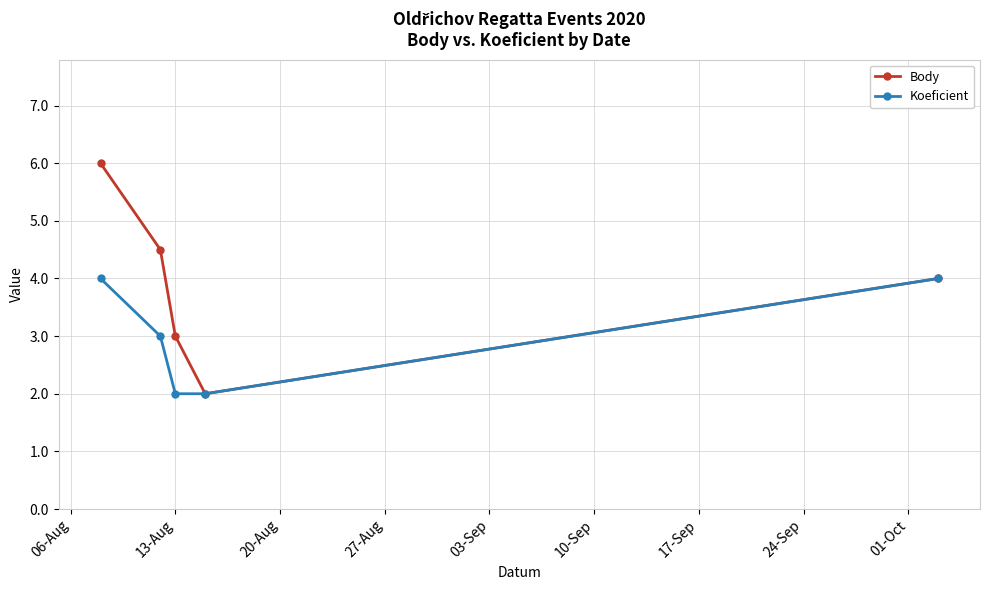

How many lines are shown in the chart?

2